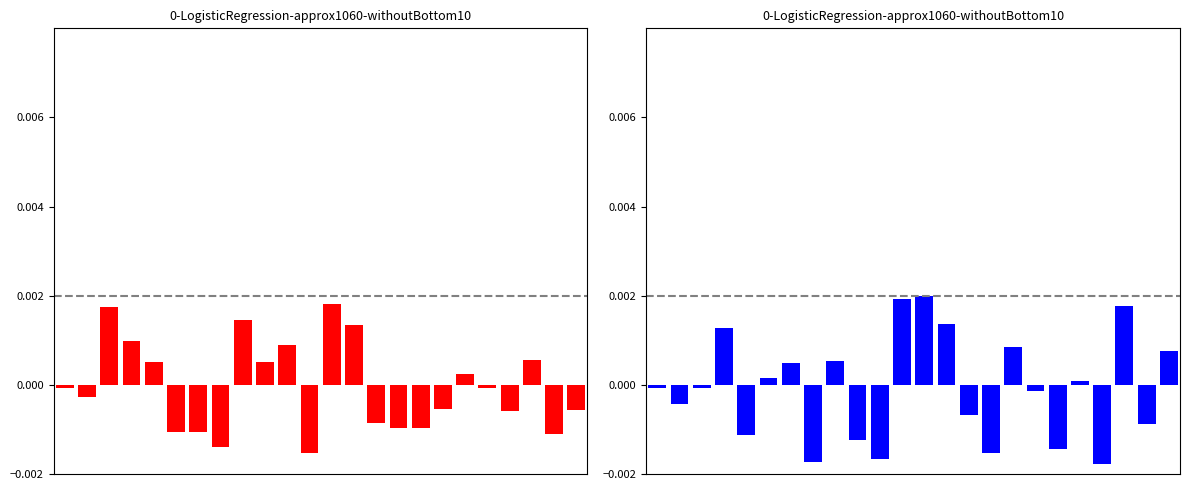

How many categories are shown in the chart?

24